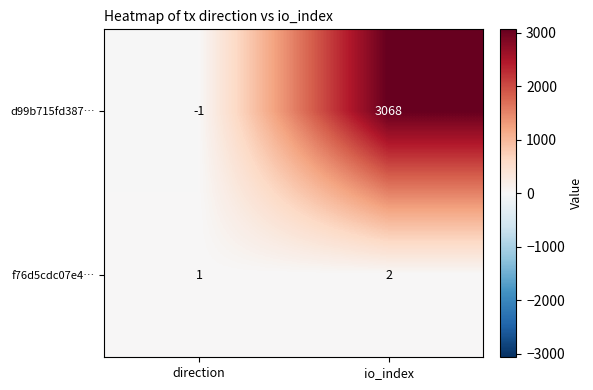

Where is d99b715fd387… nearest to the value 1533?

direction